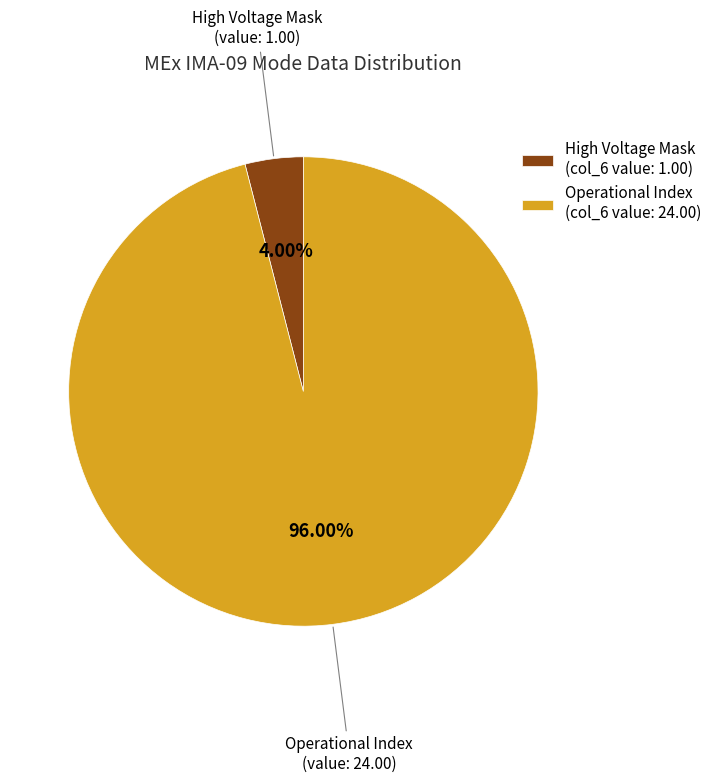

How many segments does this pie chart have?

2